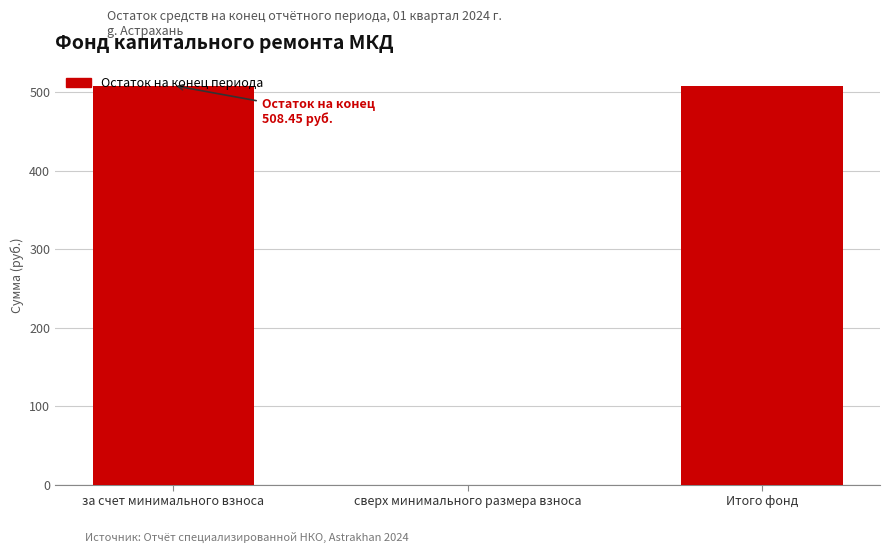

The chart shows a value of 508.4 at Итого фонд. True or false?

True